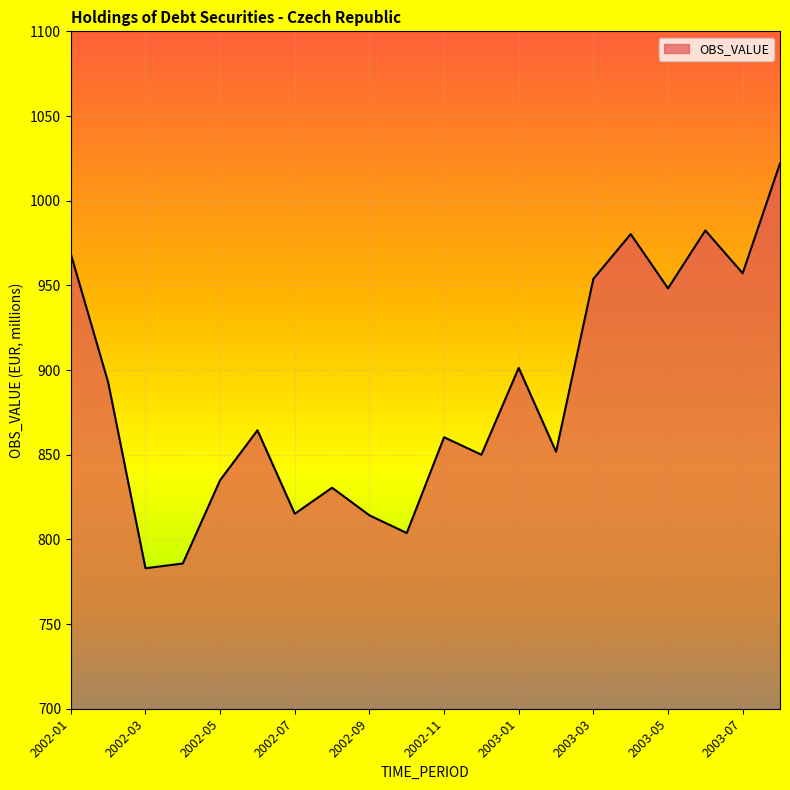

What is the difference between the maximum and minimum values?

239.0